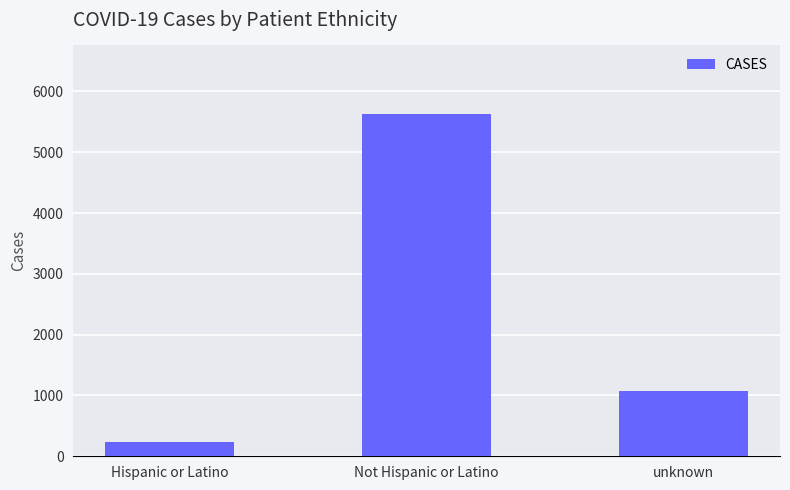

How many values are below 1067?

1